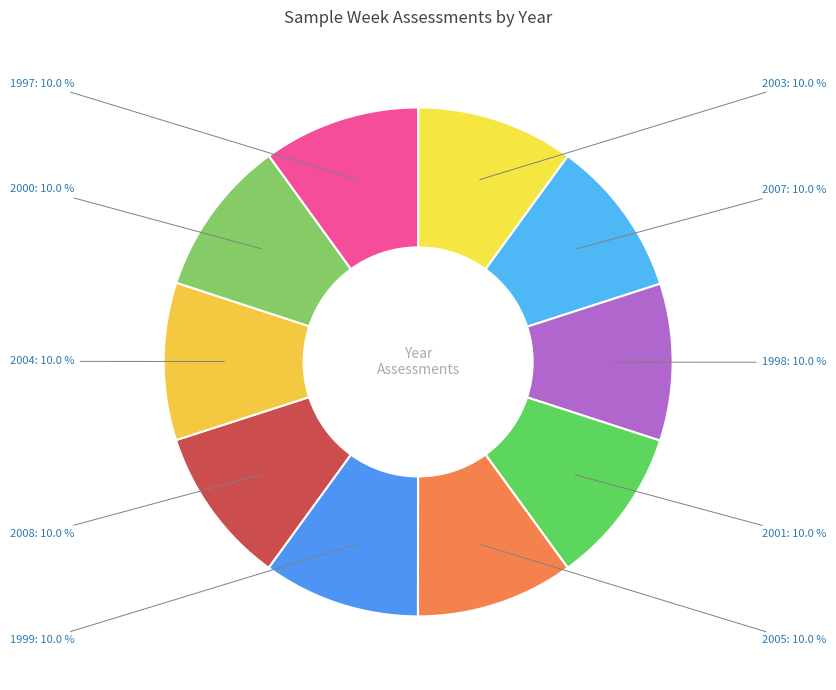

What percentage is the 1998 slice, to the nearest percent?

10%